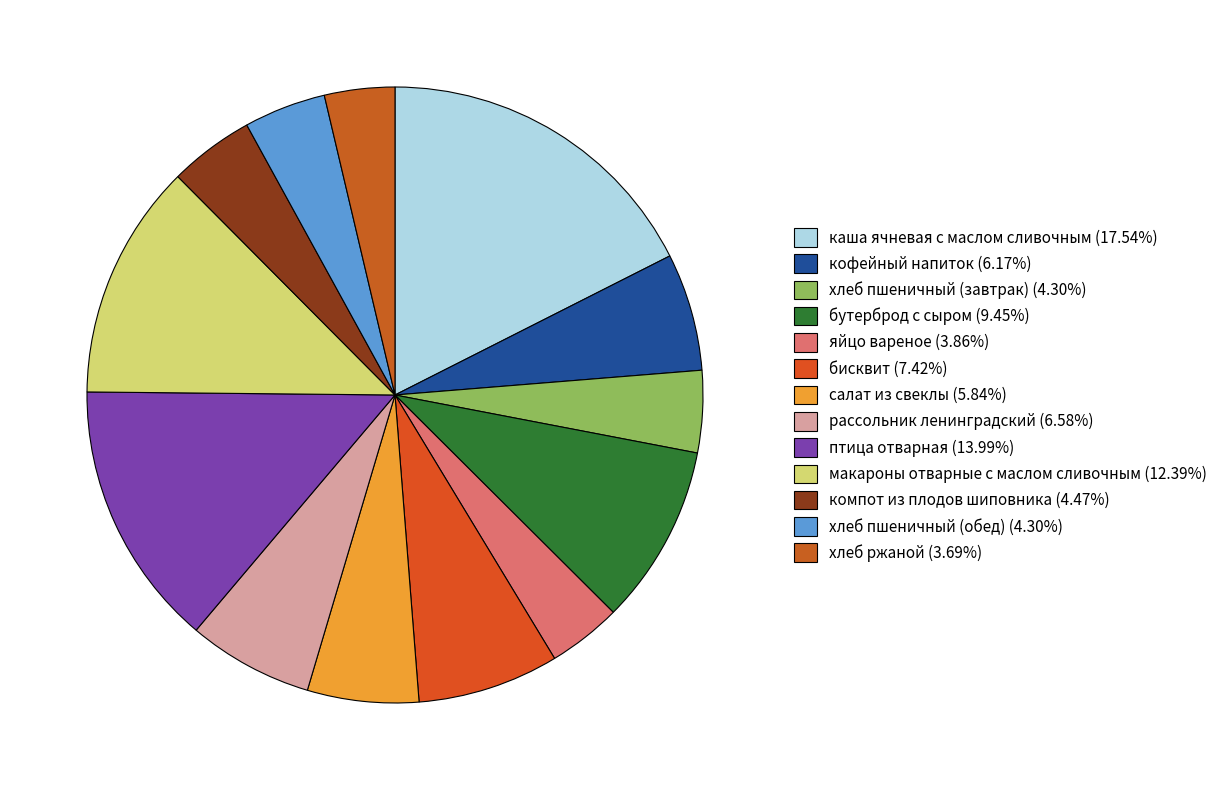

How many segments does this pie chart have?

13